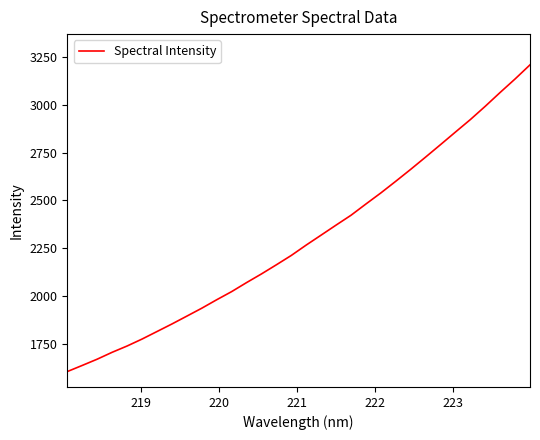

What is the maximum value shown in the chart?

3207.6